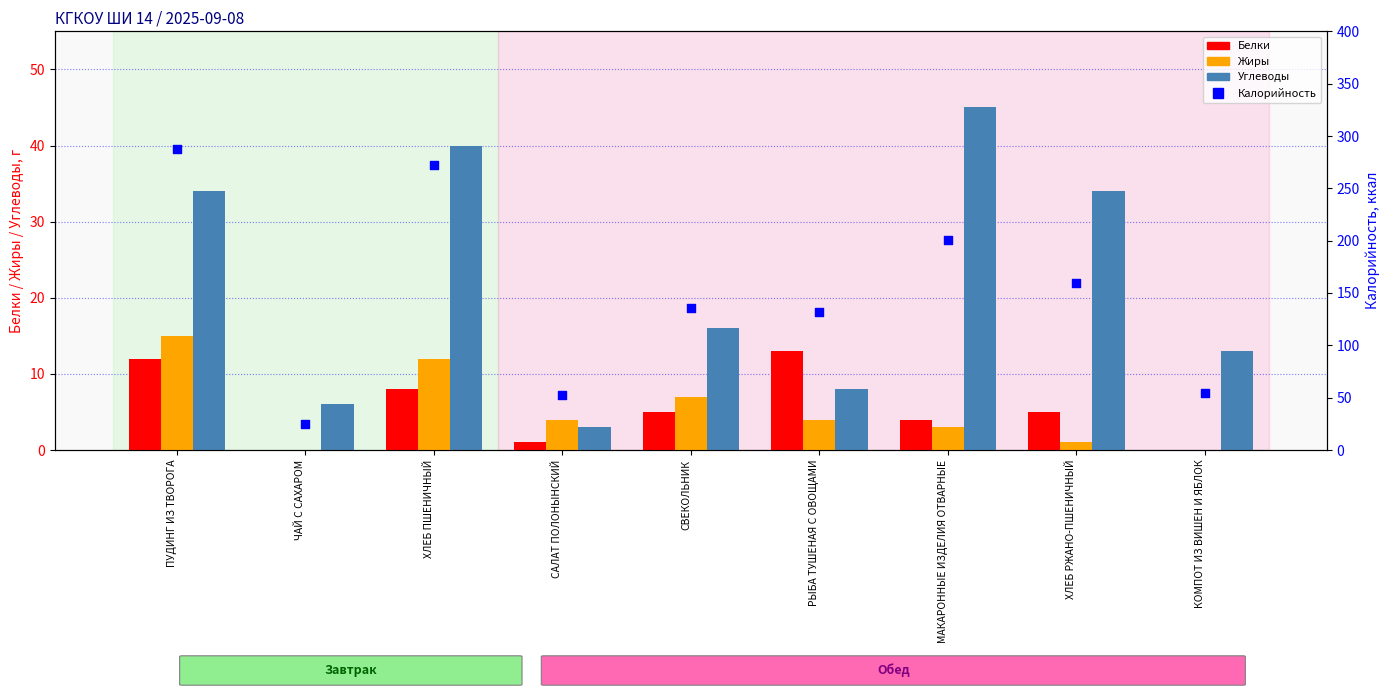

Which series reaches the maximum Y coordinate?

Калорийность